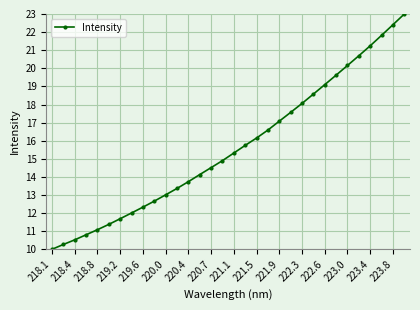

True or false: there are more than 2 points higher than both neighbors.

False